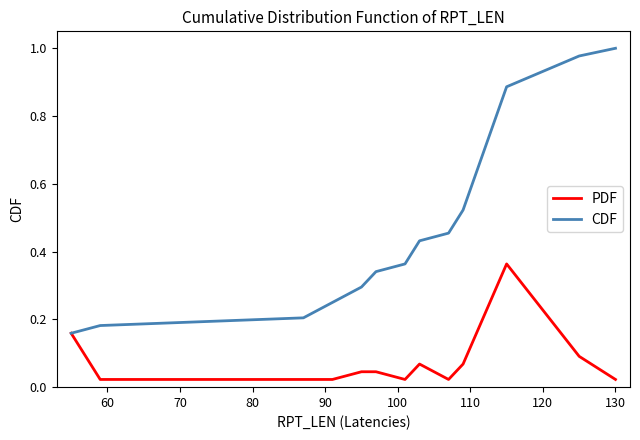

List the series in order of their peak value, highest first.

CDF, PDF